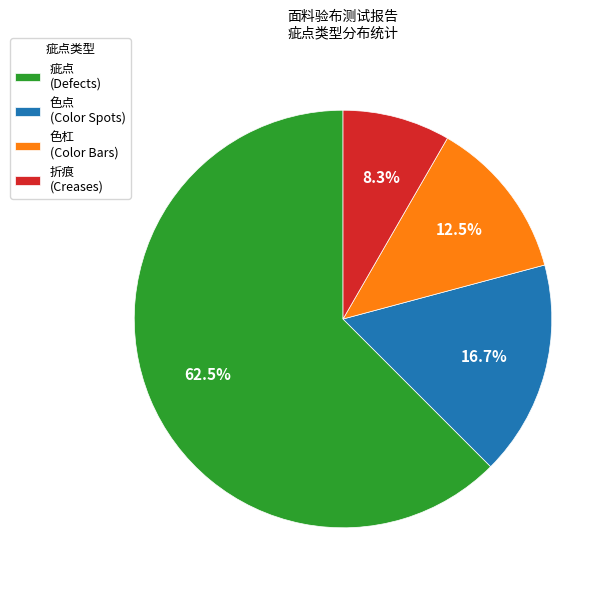

Which slice represents more than half of the pie?

疵点 (Defects)